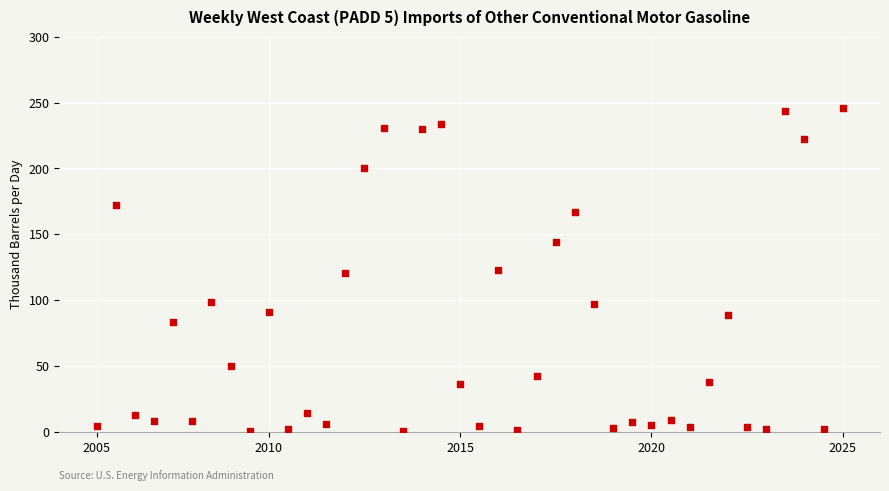

What is the range of Y values (max minus min)?

245.4